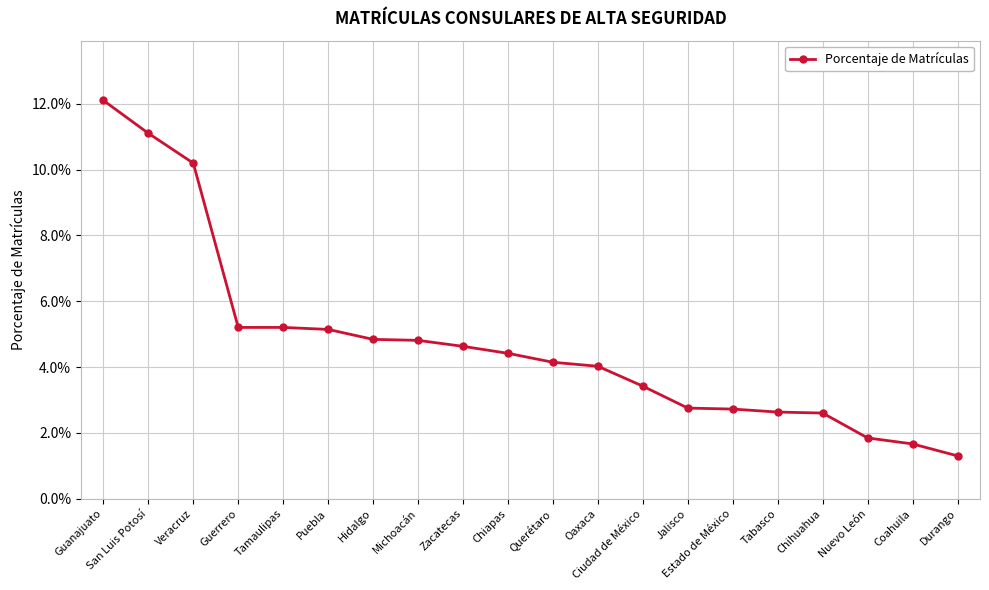

Reading right to left, extract all data points from this chart.

0.0	0.0	0.0	0.0	0.0	0.0	0.0	0.0	0.0	0.0	0.0	0.0	0.0	0.0	0.1	0.1	0.1	0.1	0.1	0.1